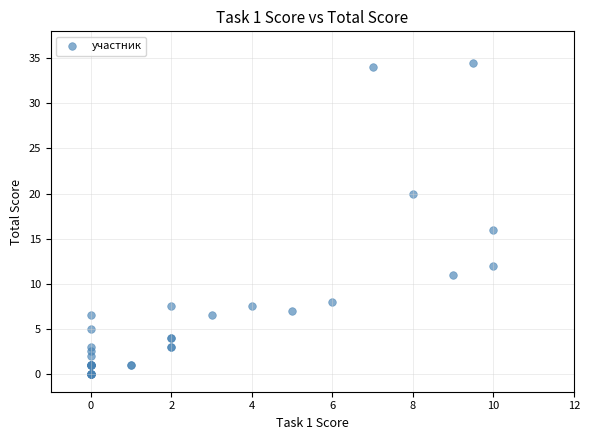

What Y value in the scatter plot is closest to 17?

16.0